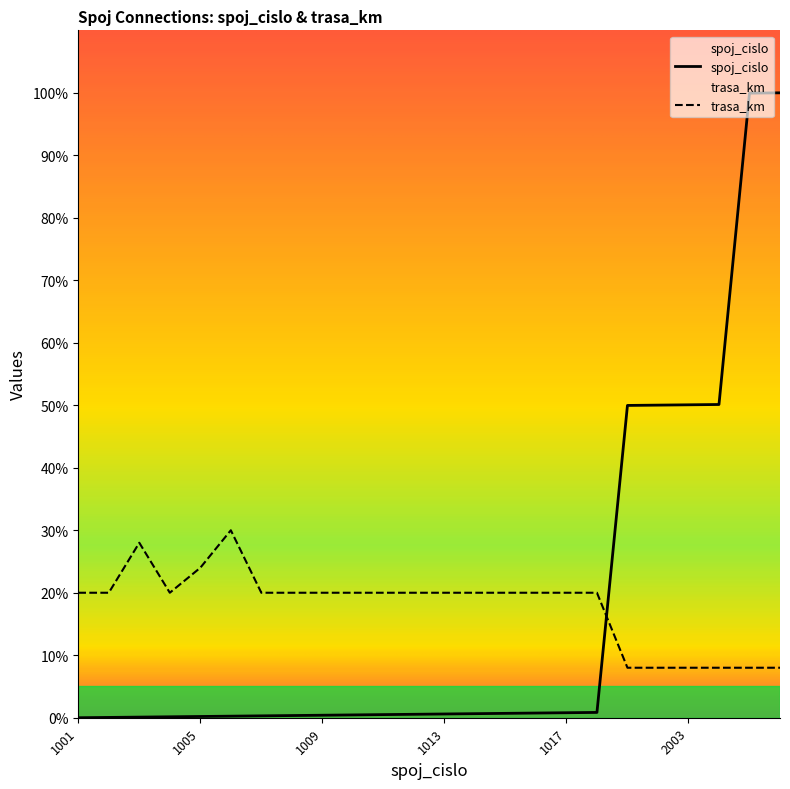

At 3001, list the series in order from largest to smallest.

spoj_cislo, trasa_km